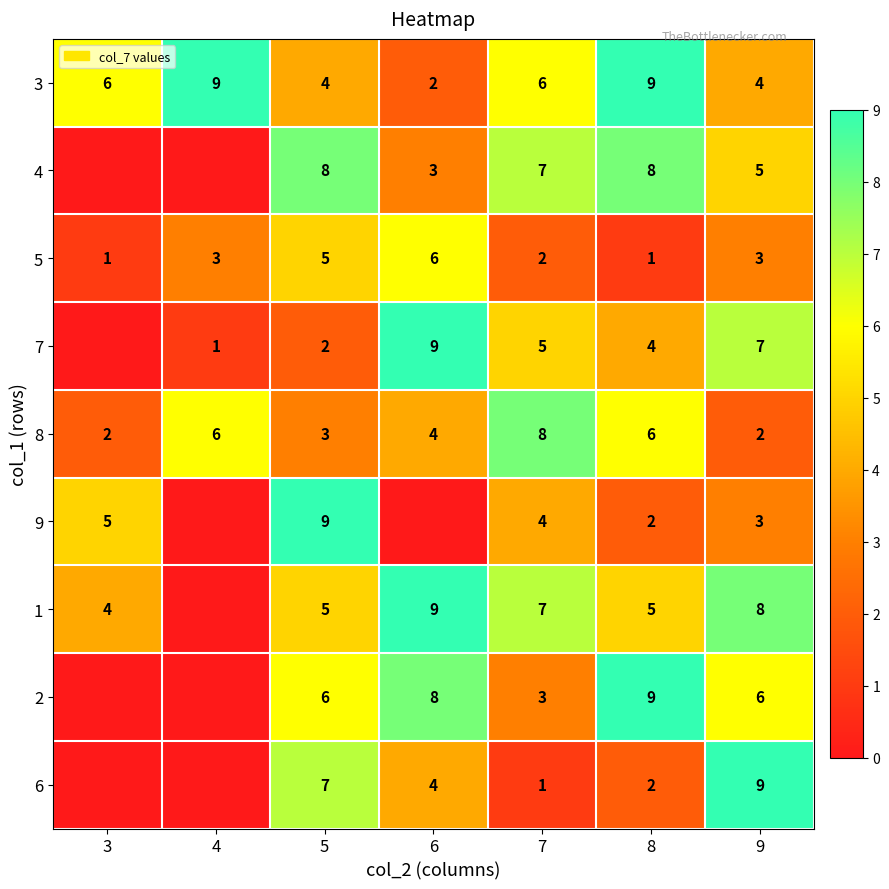

What is the spread (max minus min) of values at 8?

8